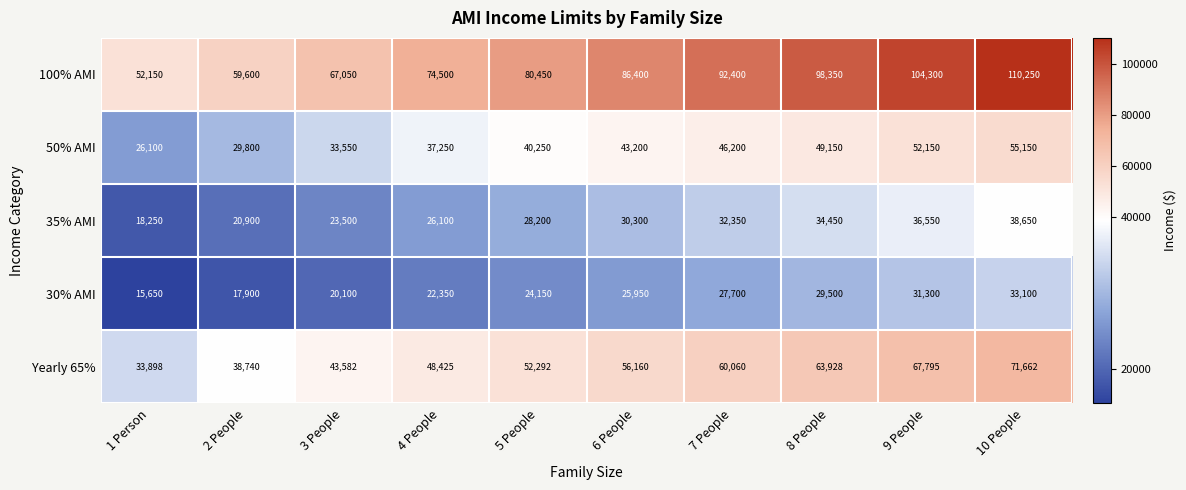

What is the difference between the maximum and minimum values in the Yearly 65% series?

37764